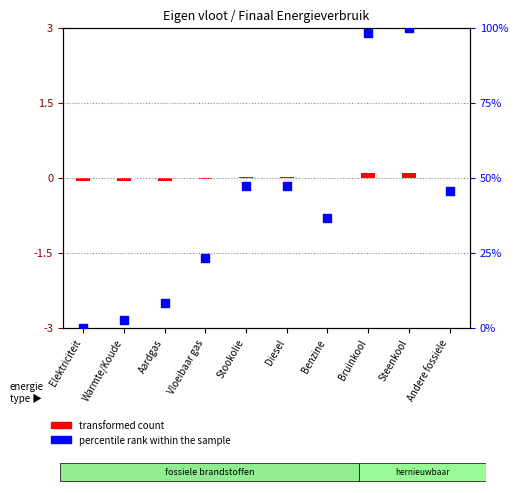

Which series has the largest Y range (max minus min)?

percentile rank within the sample